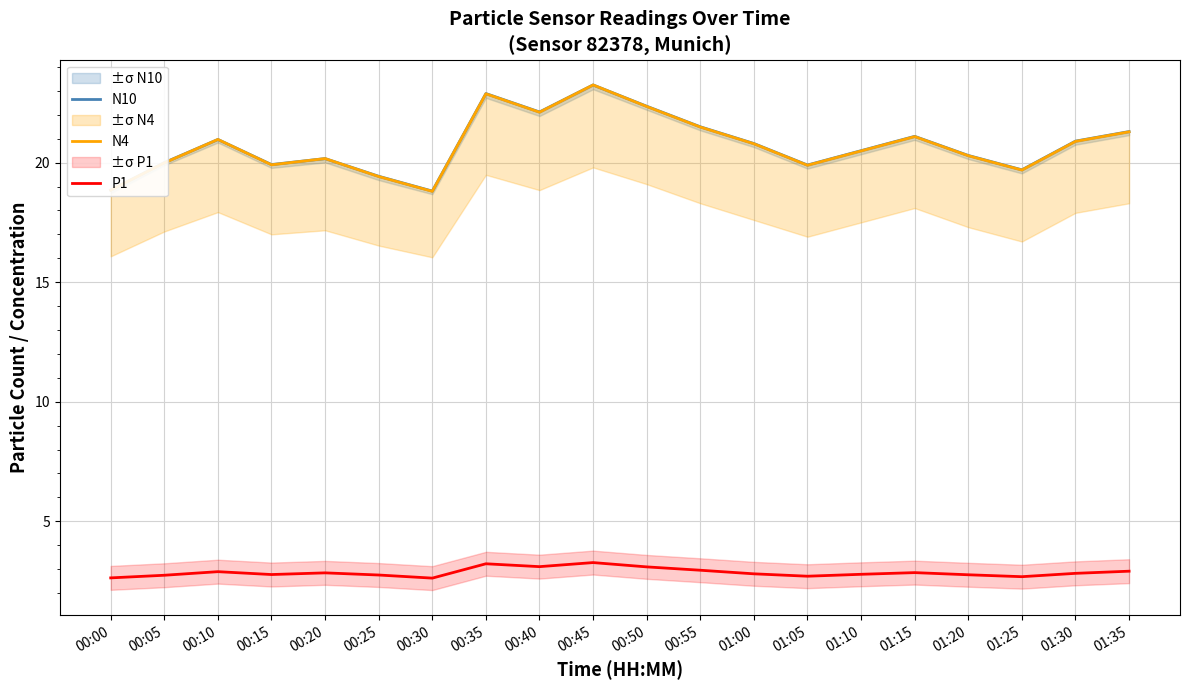

What is the value of the P1 point at the 16th from the left?

2.9